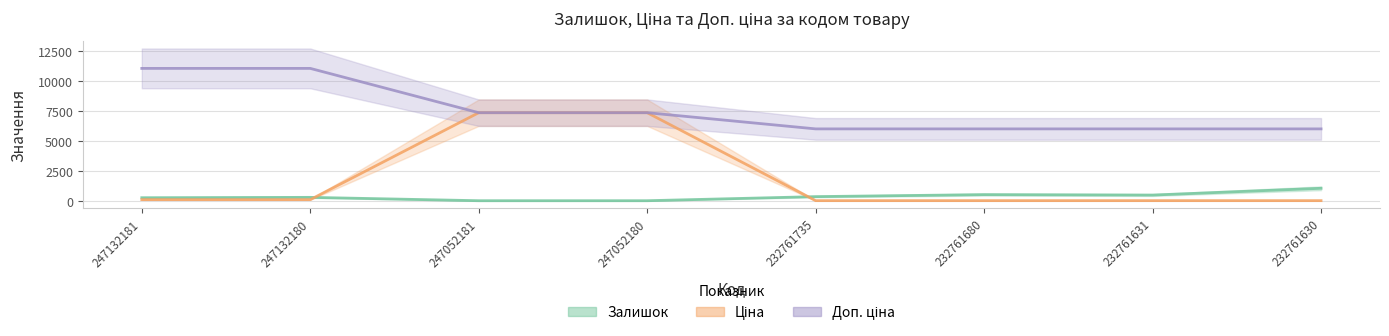

Rank the series by their maximum value, from lowest to highest.

Залишок, Ціна, Доп. ціна